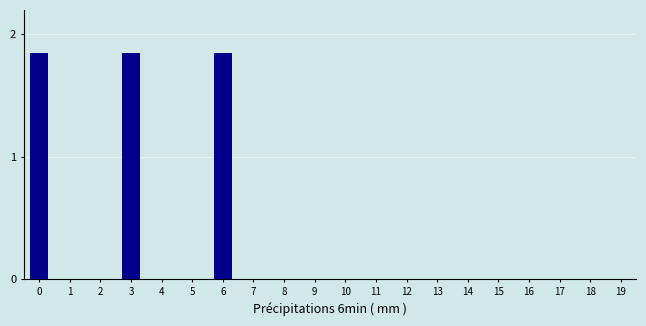

Is it true that the value at 10 is -0.8?

False